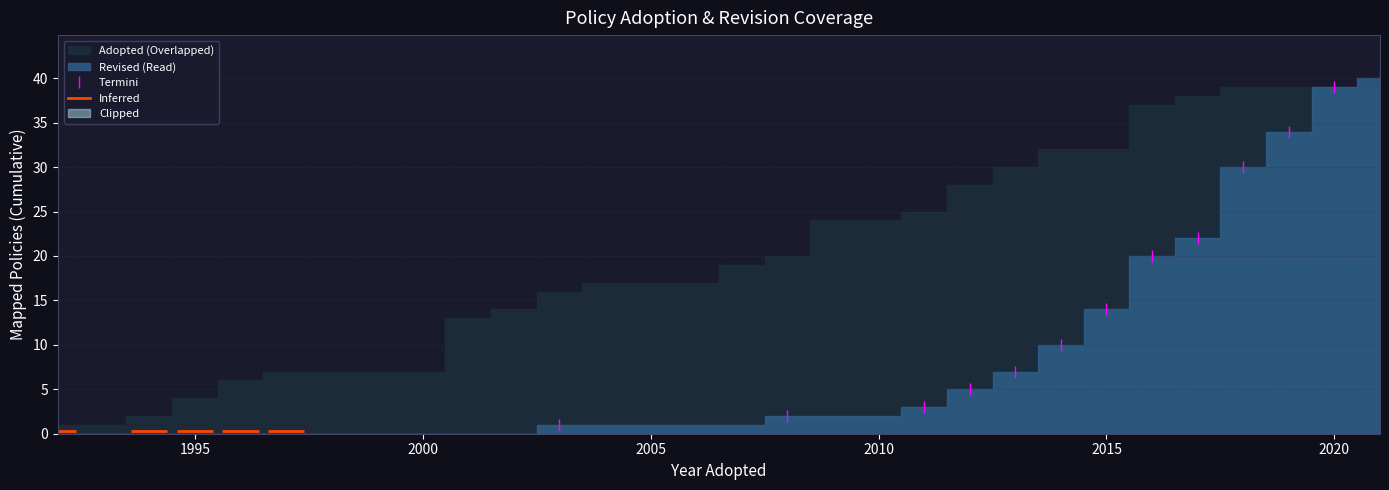

What is the maximum value for Termini?

40